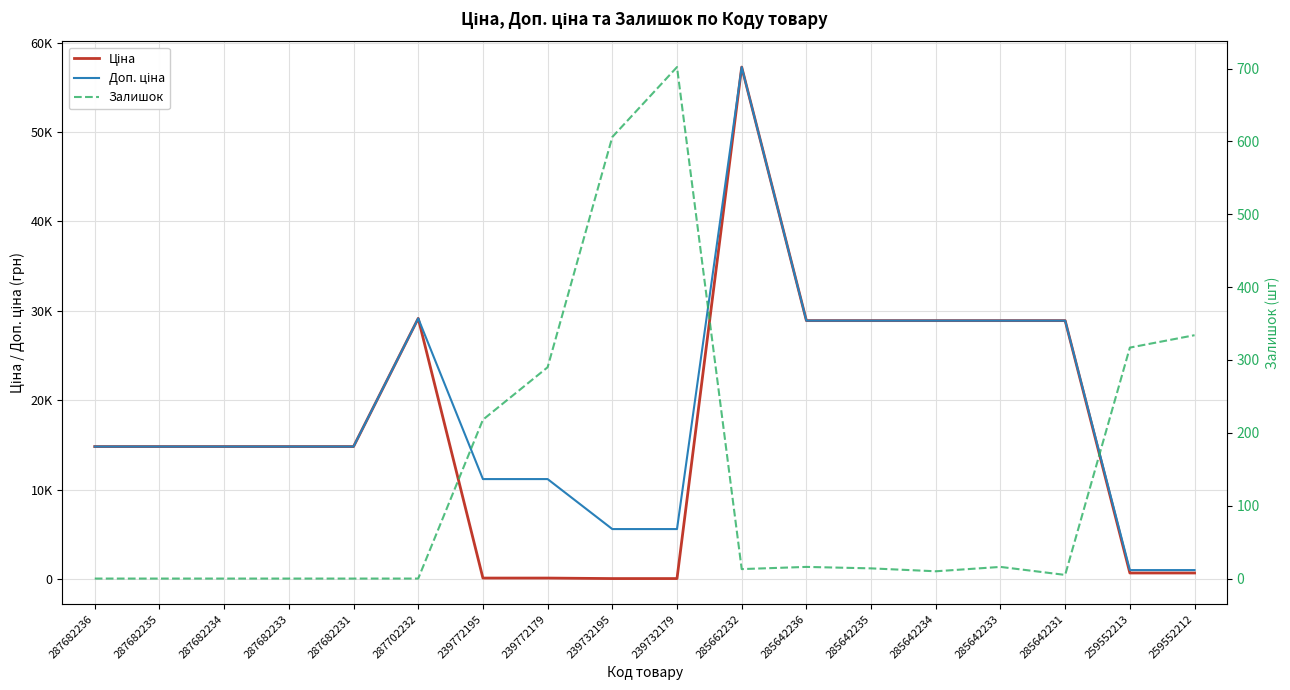

Which category has the lowest value in the Доп. ціна series?

259552213